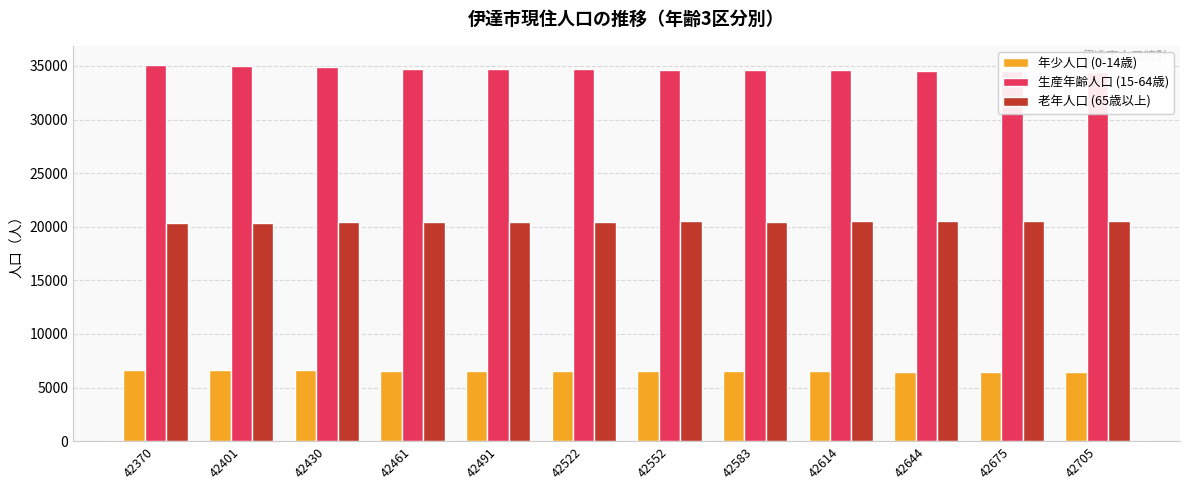

What is the approximate value of 生産年齢人口 (15-64歳) at 42370?

35117